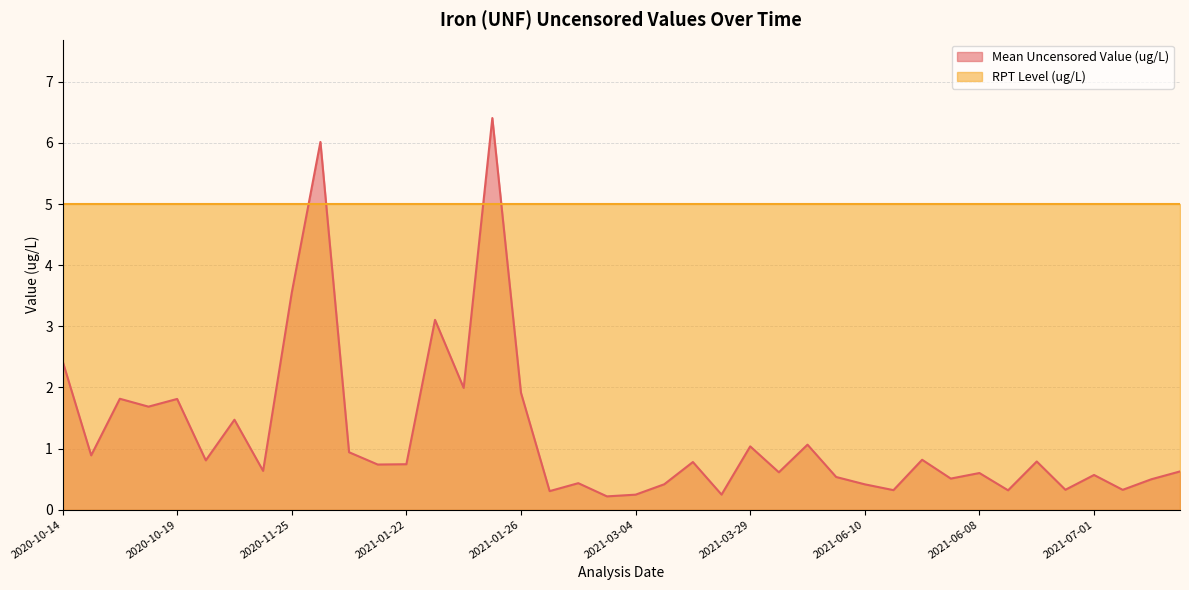

What is the average value?

1.2